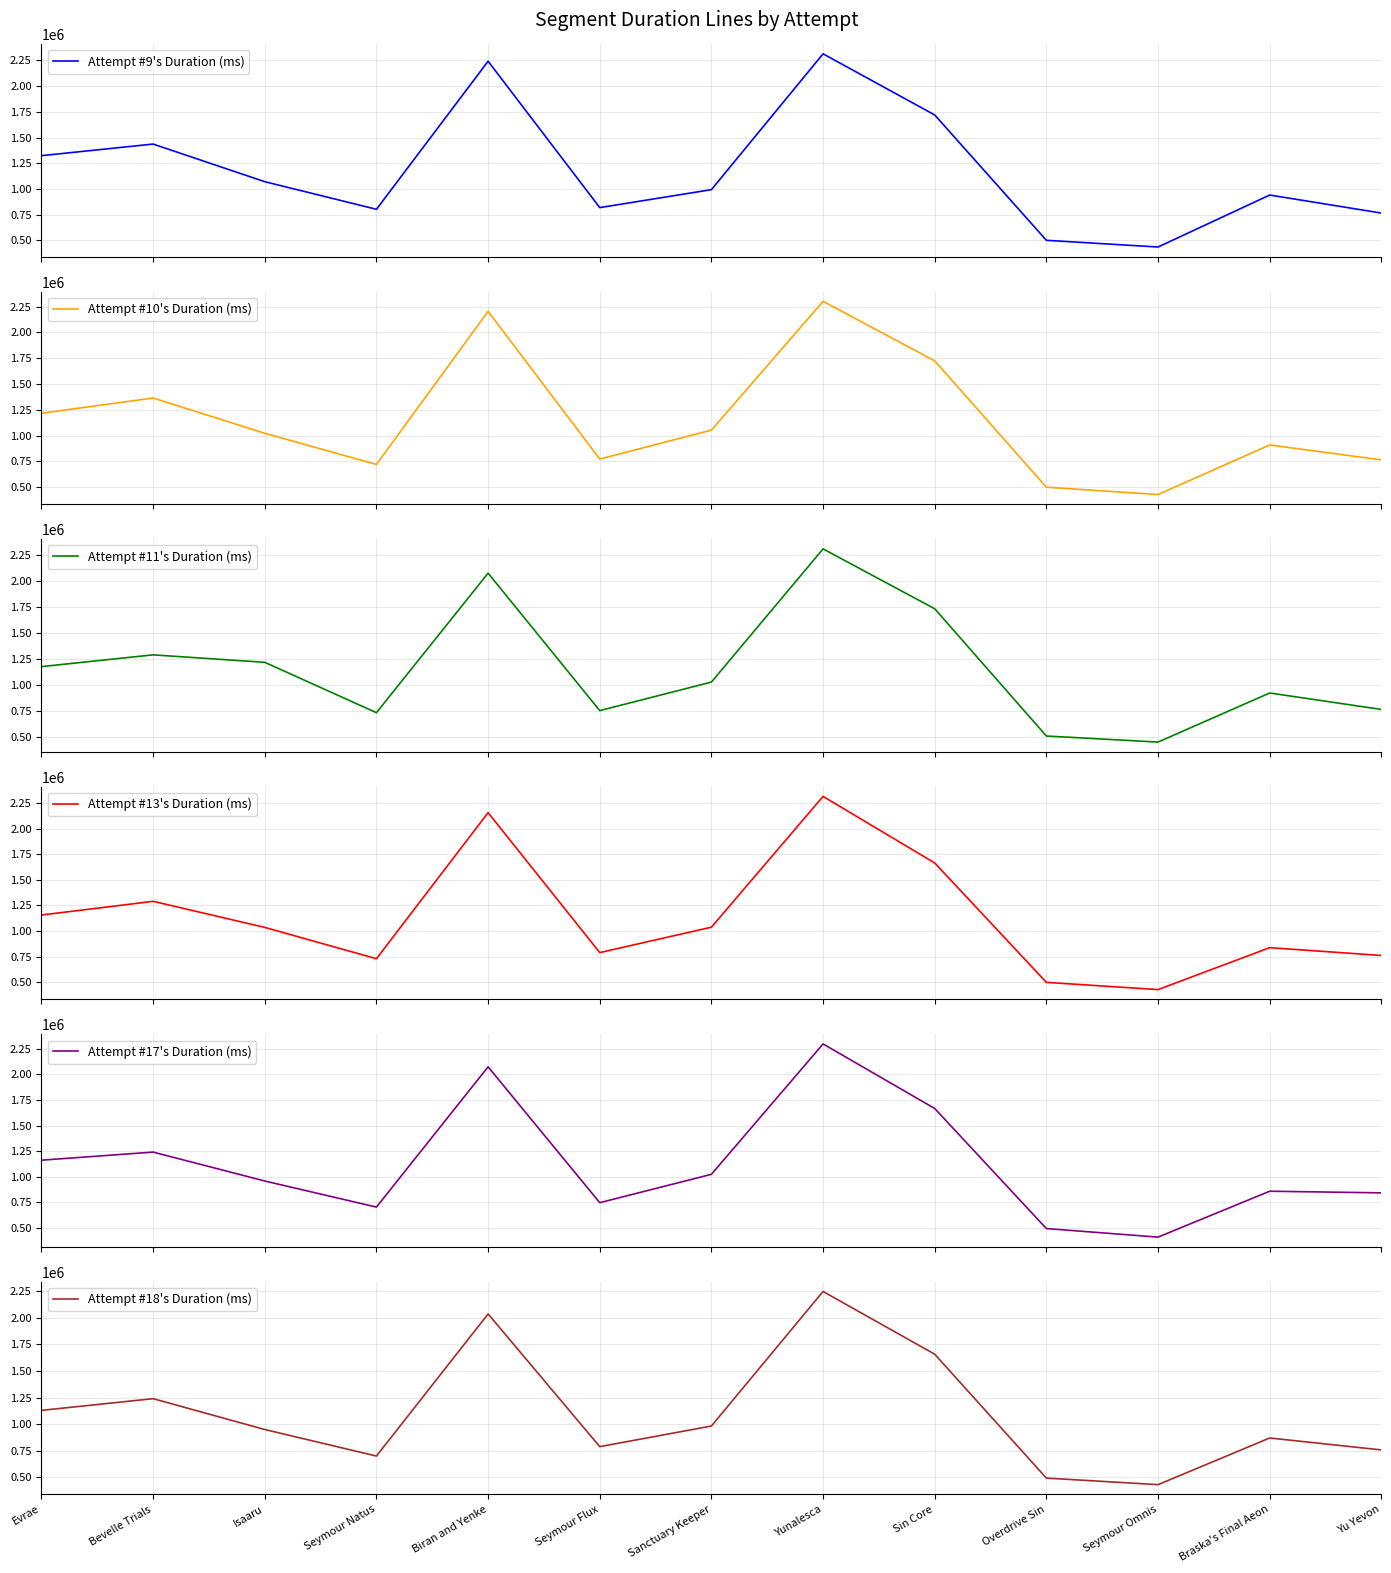

True or false: Attempt #17's Duration (ms) has a value of 1023991 at Sanctuary Keeper.

True